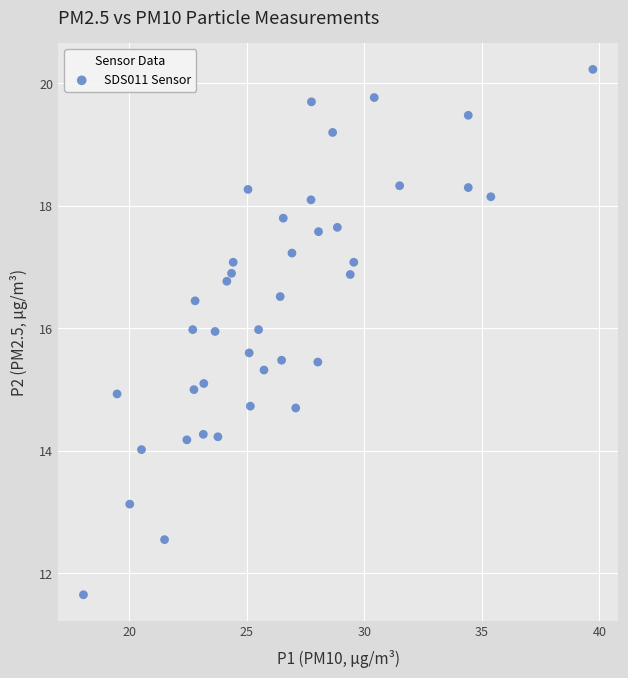

What is the range of Y values (max minus min)?

8.6